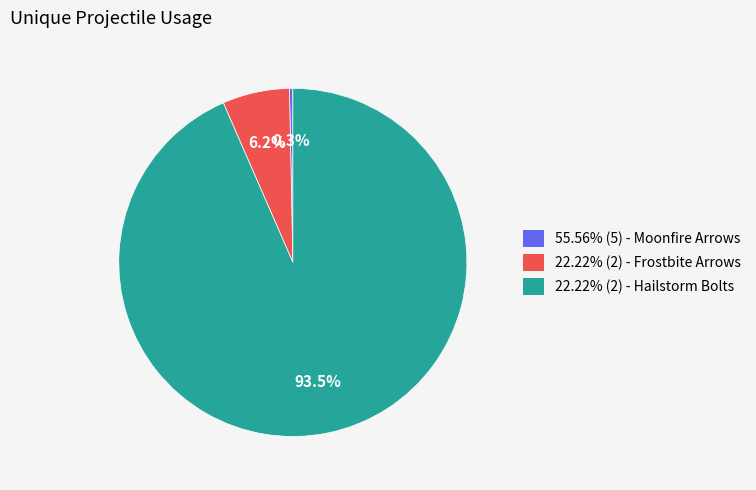

Is there a majority slice in this chart?

Yes